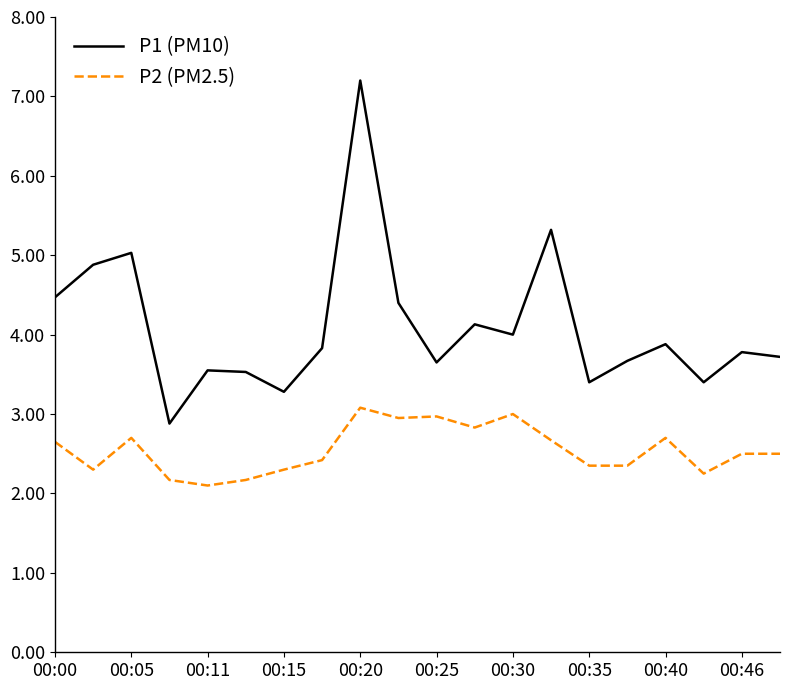

What is the lowest value of the P2 (PM2.5) series?

2.1